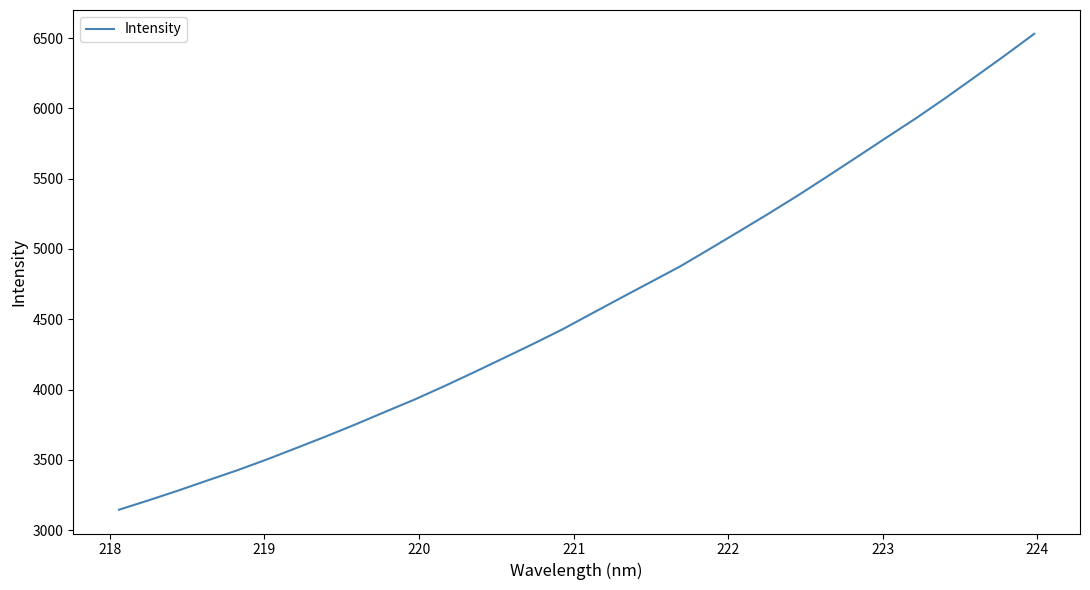

What is the smallest value displayed?

3145.3